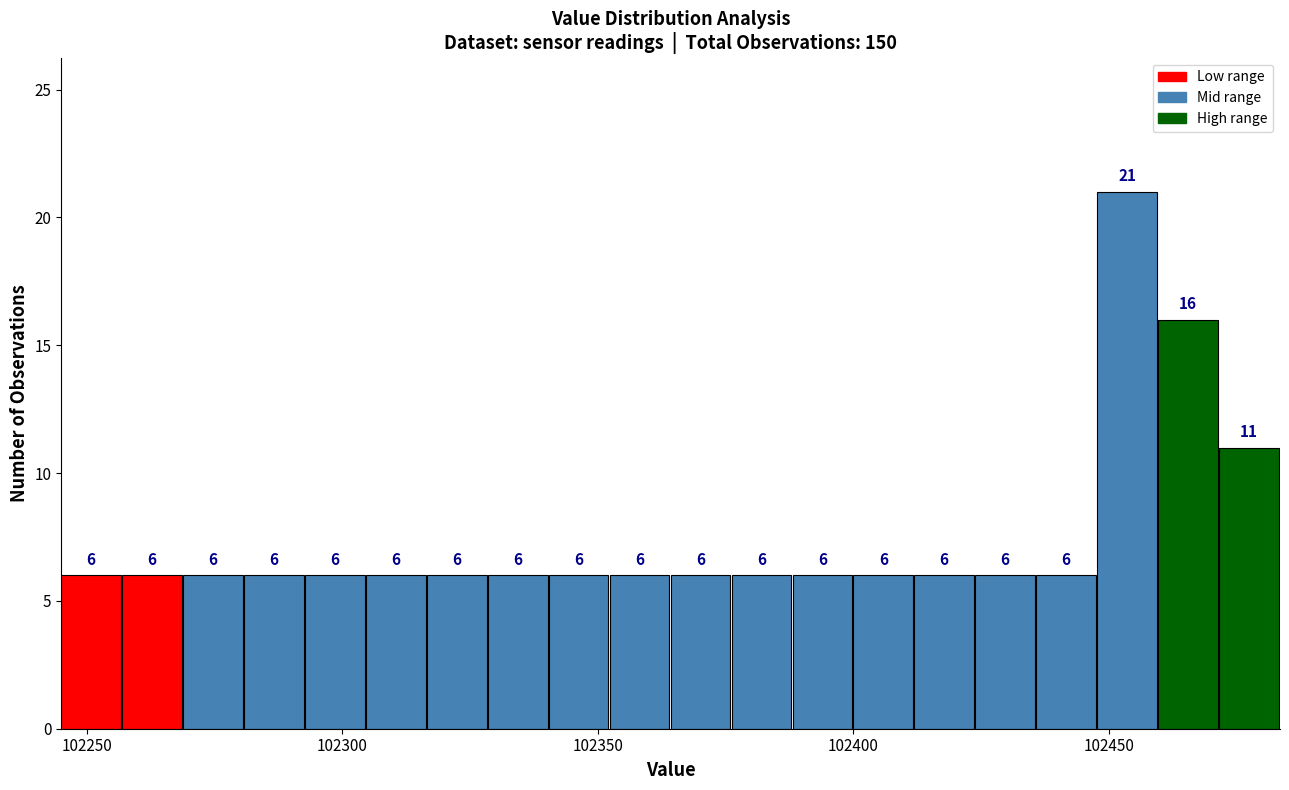

Around what value on the x-axis is the tallest bar? Give the approximate position of its centre, as read against the axis.

102455